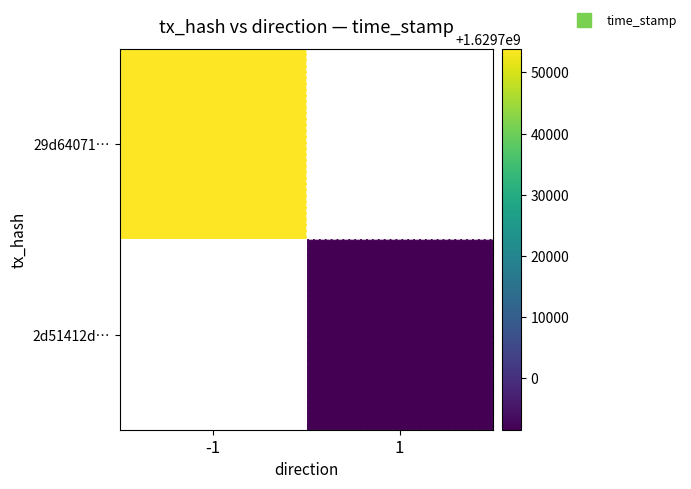

Is it true that 2d51412d… equals 1629691602.0 at 1?

True